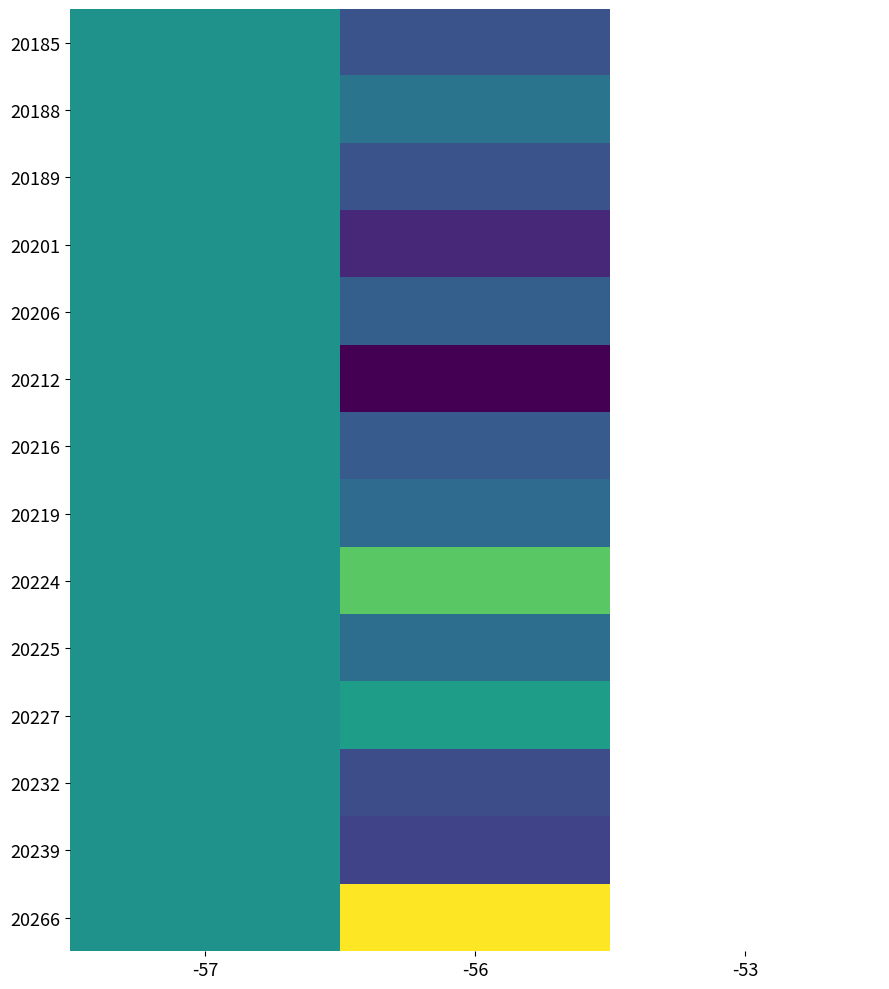

Rank the series by their maximum value, from highest to lowest.

20266, 20224, 20227, 20185, 20188, 20189, 20201, 20206, 20212, 20216, 20219, 20225, 20232, 20239